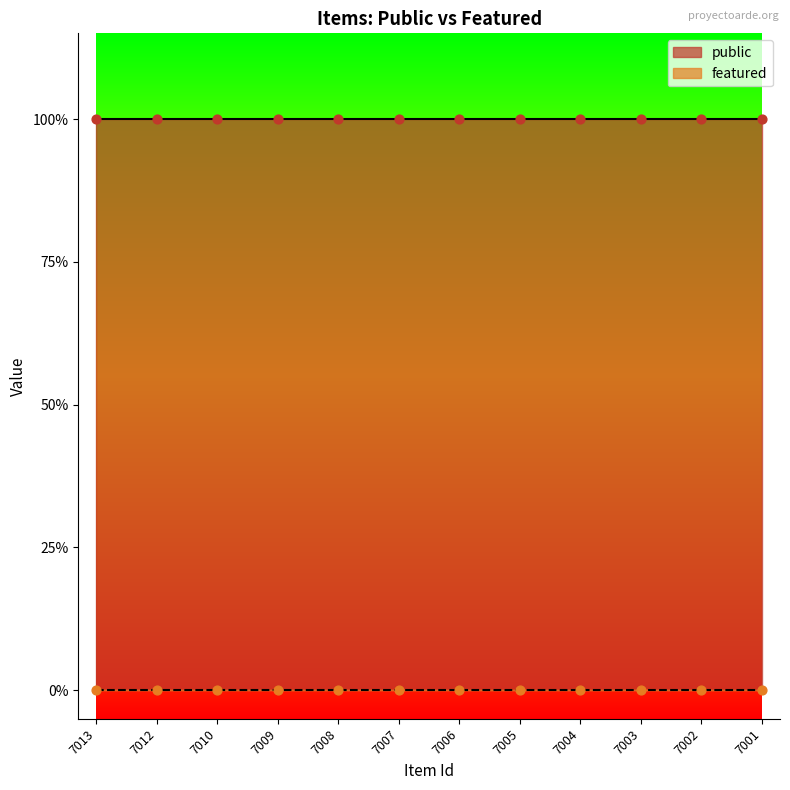

What are all the series names shown in the legend?

public, featured